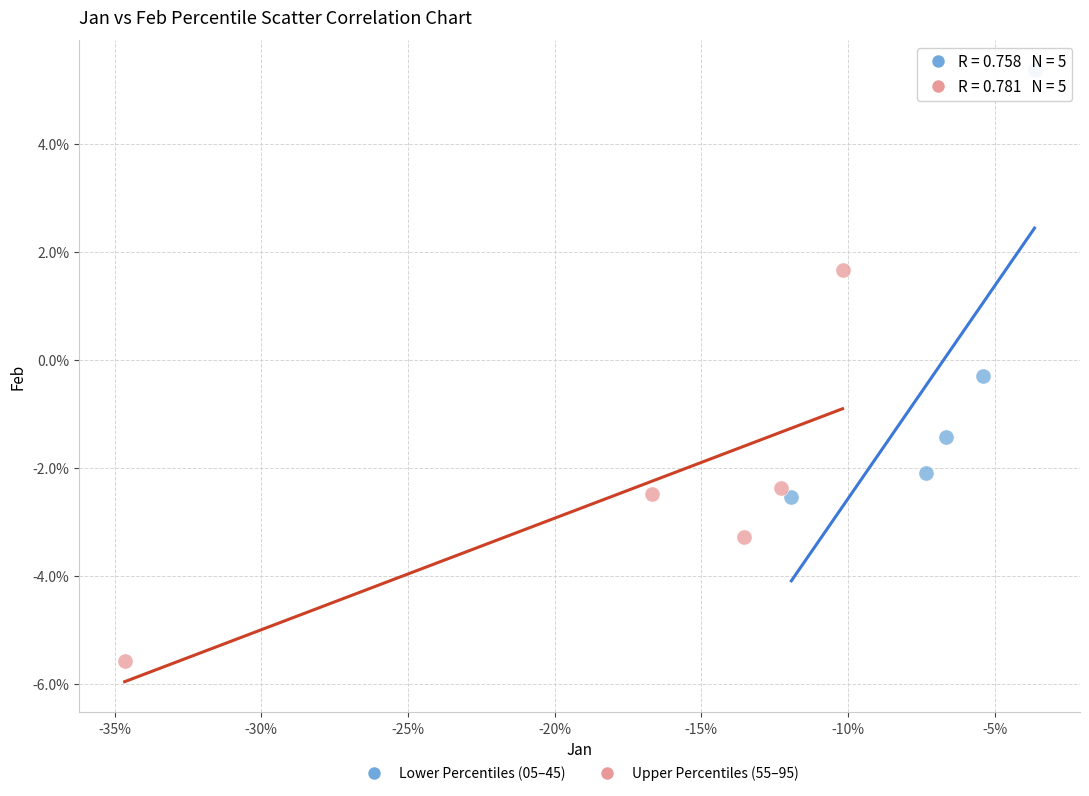

Which series contains the lowest Y value?

Upper Percentiles (55–95)